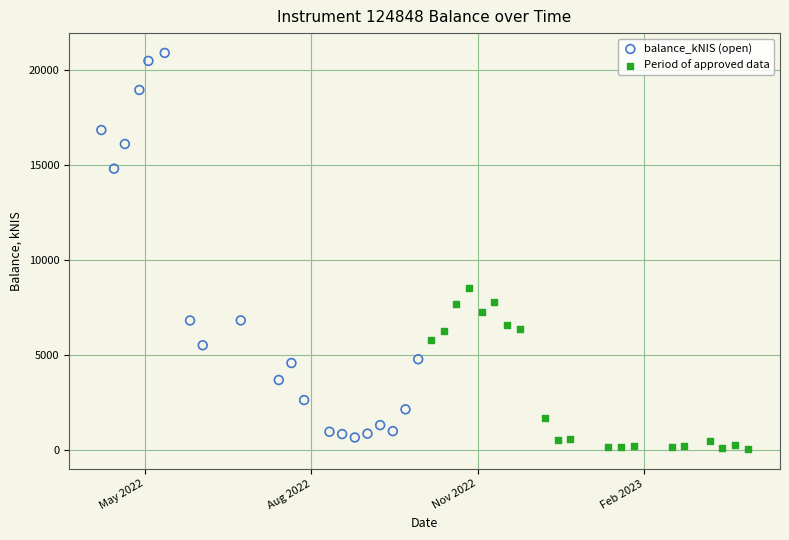

Which series contains the lowest Y value?

Period of approved data